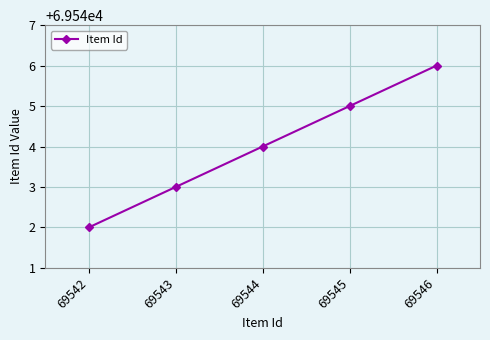

Reading right to left, transcribe all the data shown in this chart.

69546	69545	69544	69543	69542